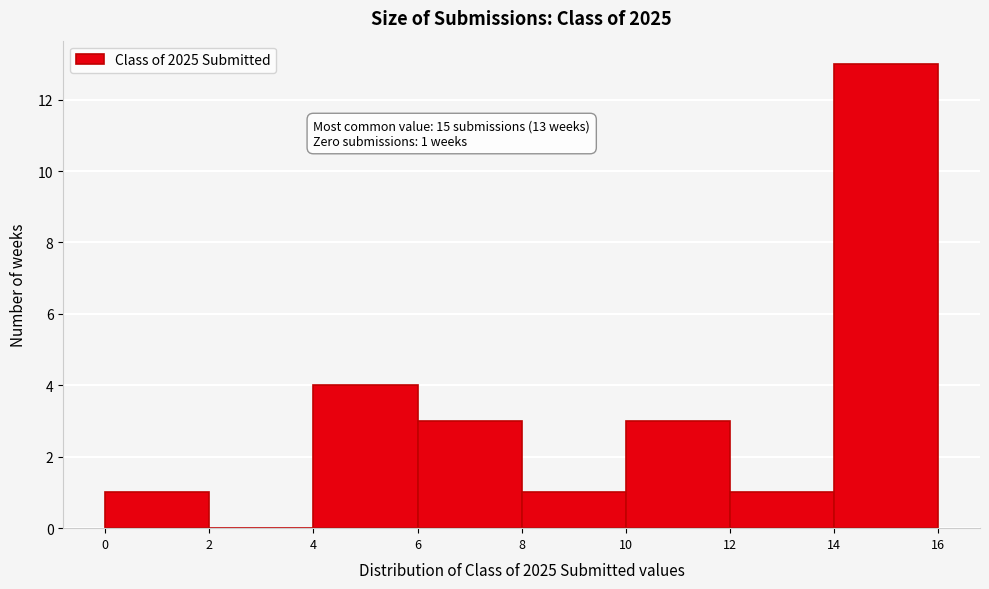

Which range on the x-axis has the tallest bar?

14 to 16